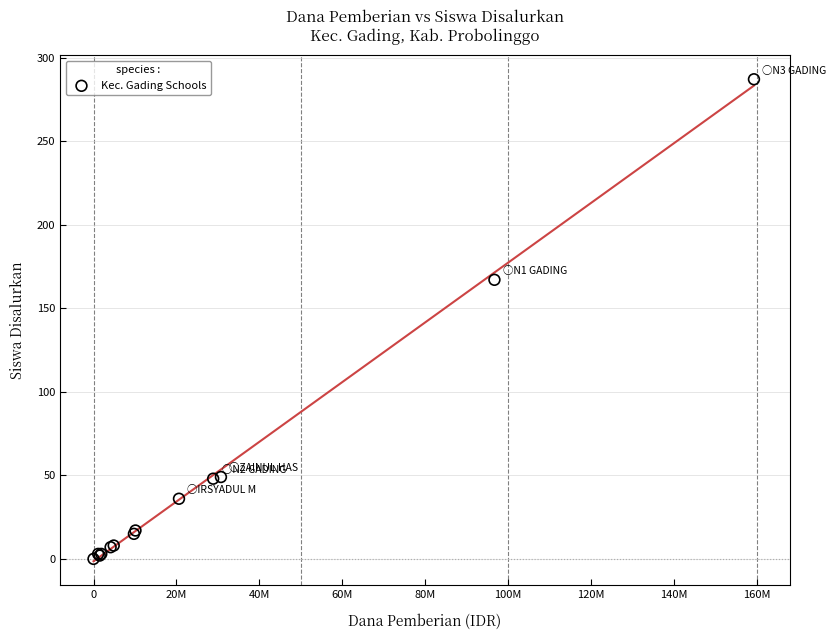

What Y value in the scatter plot is closest to 143?

167